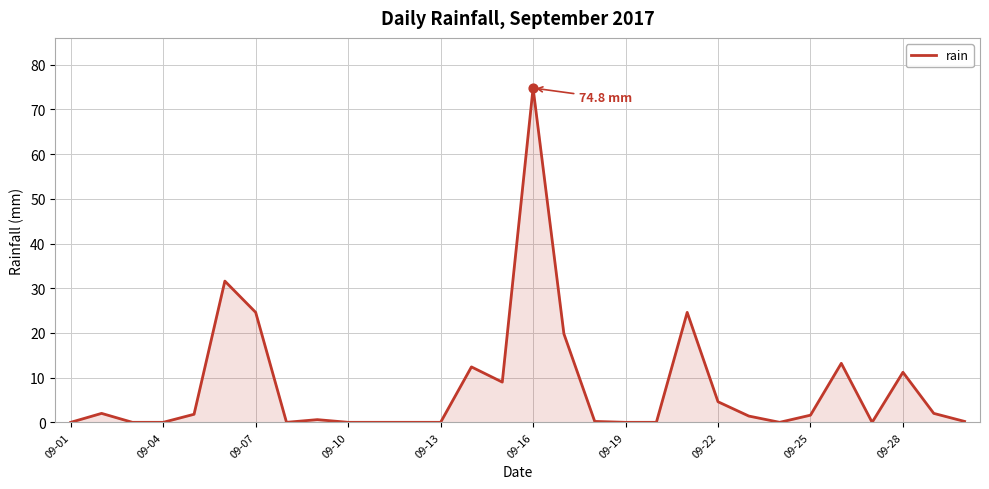

What is the difference between the maximum and minimum values?

74.8